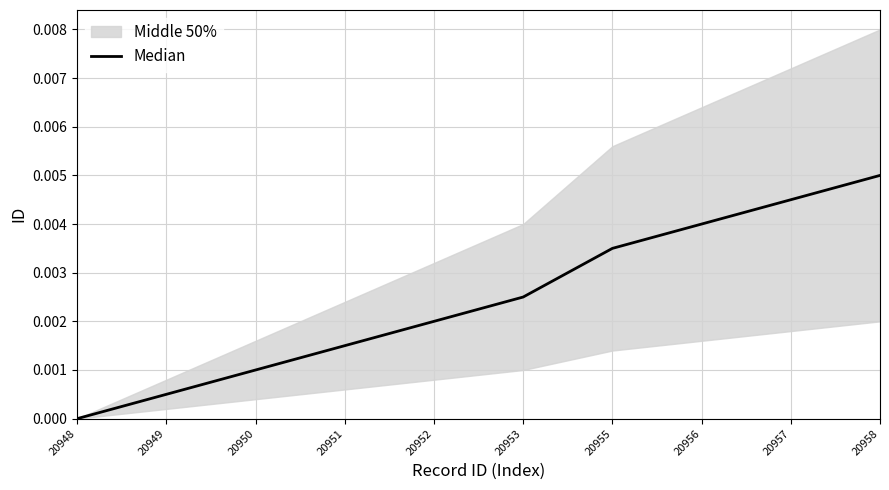

Count the values in the range 0 to 1.

10